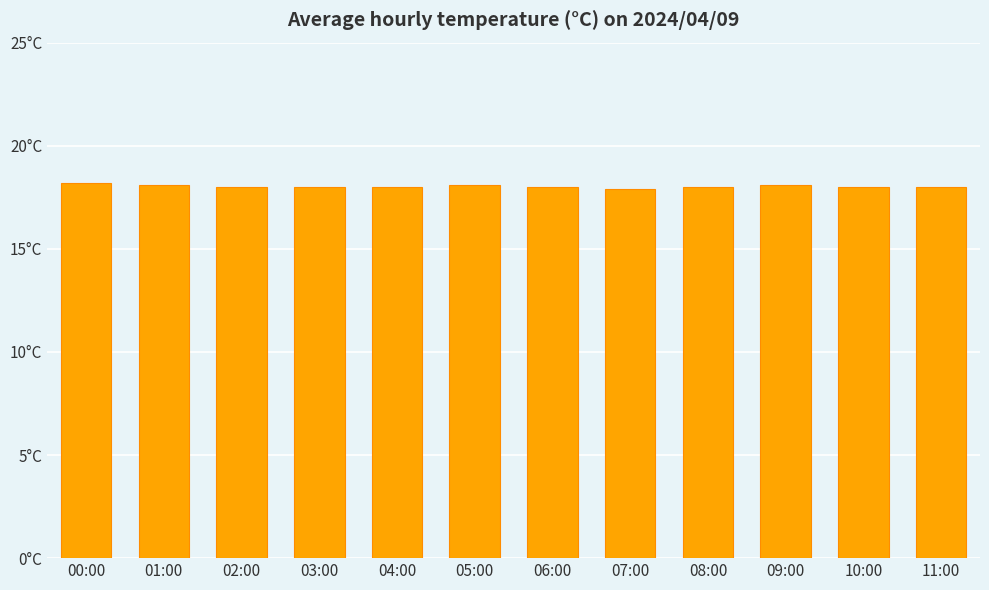

Reading left to right, what are all the values shown in this chart?

00:00=18.2	01:00=18.1	02:00=18.0	03:00=18.0	04:00=18.0	05:00=18.1	06:00=18.0	07:00=17.9	08:00=18.0	09:00=18.1	10:00=18.0	11:00=18.0